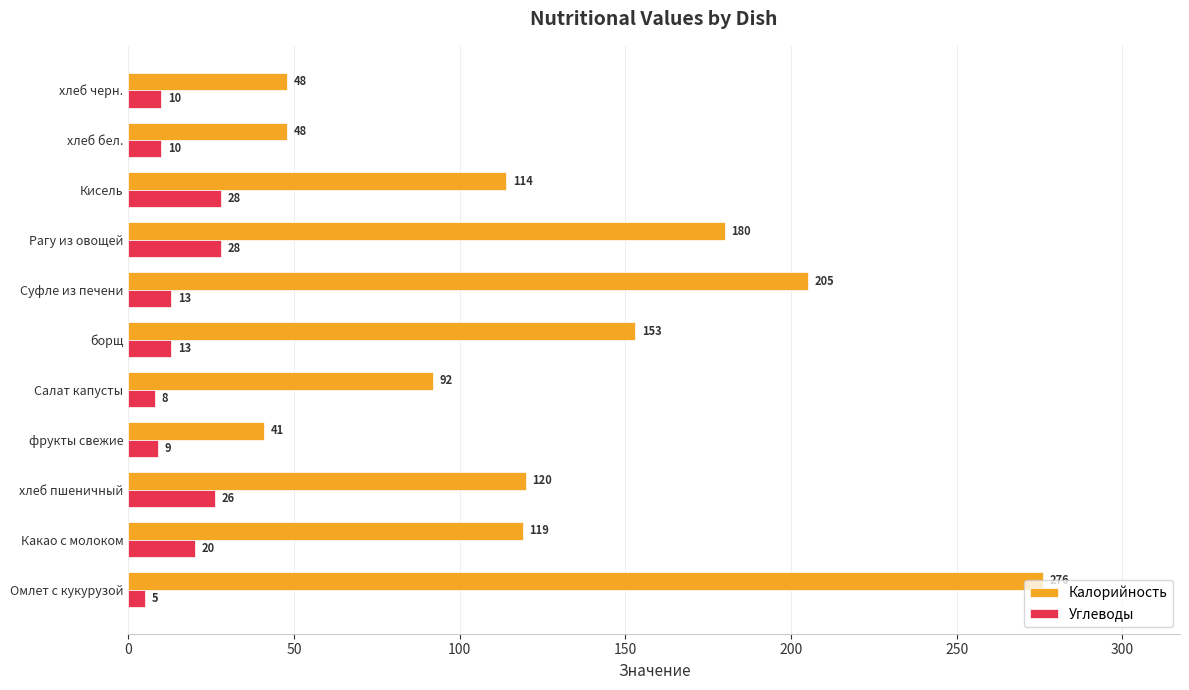

Read the Калорийность value at Суфле из печени.

205